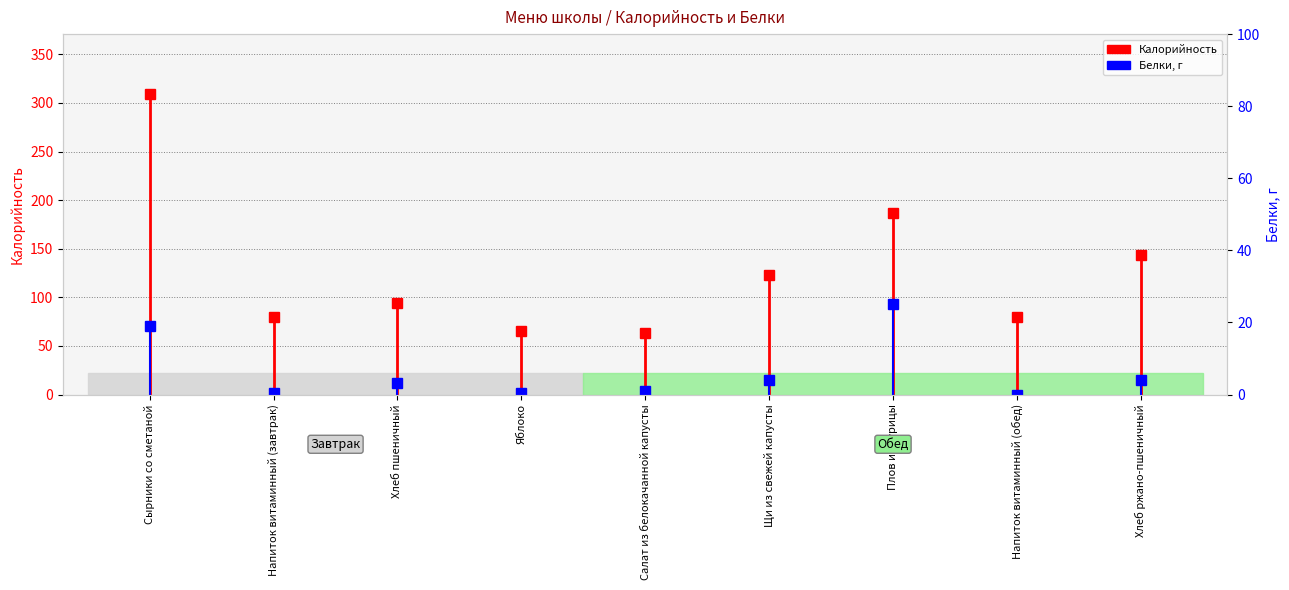

Is it true that Белки equals 0.4 at Напиток витаминный (завтрак)?

True